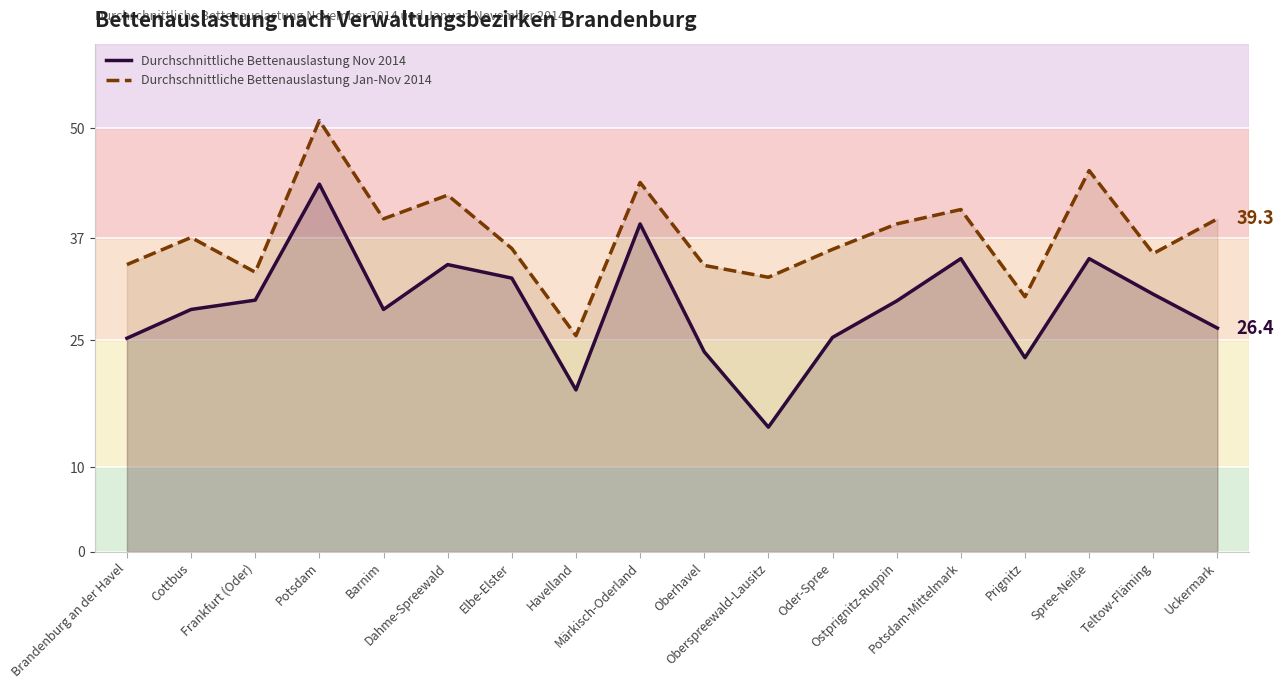

Reading right to left, extract all data points from this chart.

Durchschnittliche Bettenauslastung Nov 2014: Uckermark=26.4	Teltow-Fläming=30.4	Spree-Neiße=34.6	Prignitz=22.9	Potsdam-Mittelmark=34.6	Ostprignitz-Ruppin=29.6	Oder-Spree=25.3	Oberspreewald-Lausitz=14.7	Oberhavel=23.6	Märkisch-Oderland=38.7	Havelland=19.1	Elbe-Elster=32.3	Dahme-Spreewald=33.9	Barnim=28.6	Potsdam=43.4	Frankfurt (Oder)=29.7	Cottbus=28.6	Brandenburg an der Havel=25.2
Durchschnittliche Bettenauslastung Jan-Nov 2014: Uckermark=39.3	Teltow-Fläming=35.2	Spree-Neiße=45.0	Prignitz=30.1	Potsdam-Mittelmark=40.4	Ostprignitz-Ruppin=38.7	Oder-Spree=35.7	Oberspreewald-Lausitz=32.4	Oberhavel=33.8	Märkisch-Oderland=43.6	Havelland=25.5	Elbe-Elster=35.8	Dahme-Spreewald=42.1	Barnim=39.3	Potsdam=50.9	Frankfurt (Oder)=33.0	Cottbus=37.1	Brandenburg an der Havel=33.9